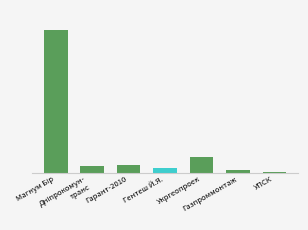

Approximately how many times larger is the value at Дніпрокомун-
транс compared to Гарант-2010?

0.8